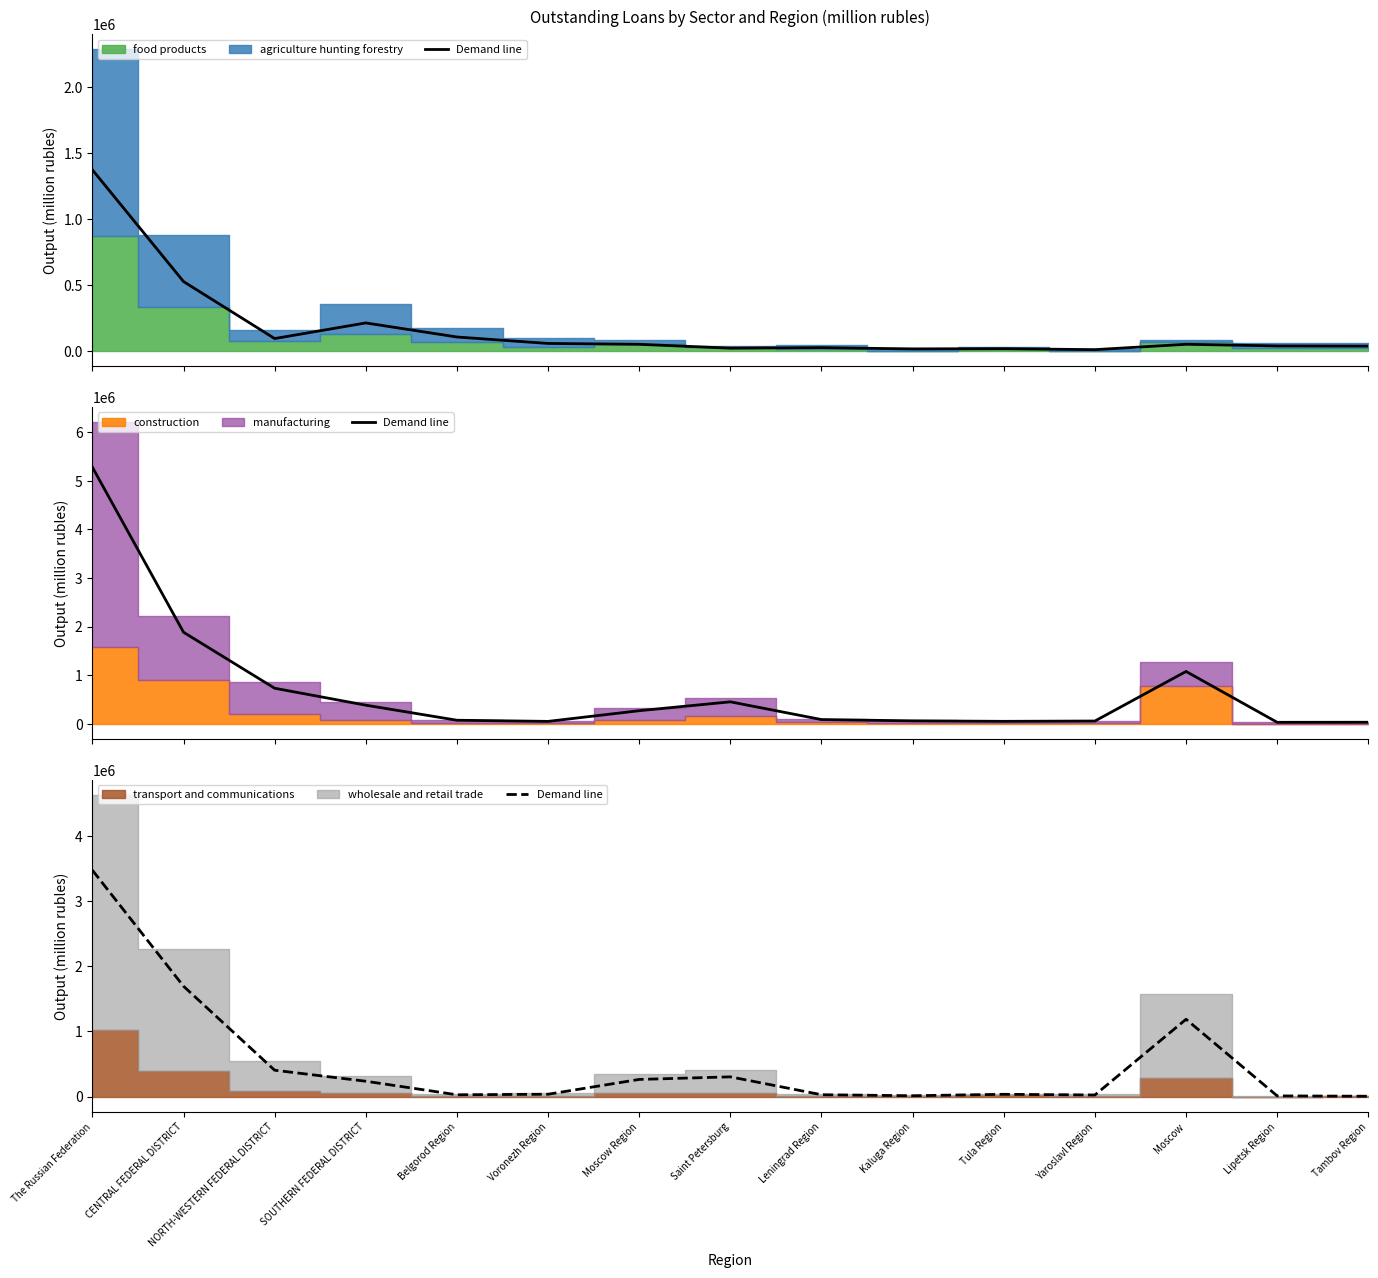

True or false: the data shows 404154.0 at NORTH-WESTERN FEDERAL DISTRICT.

True